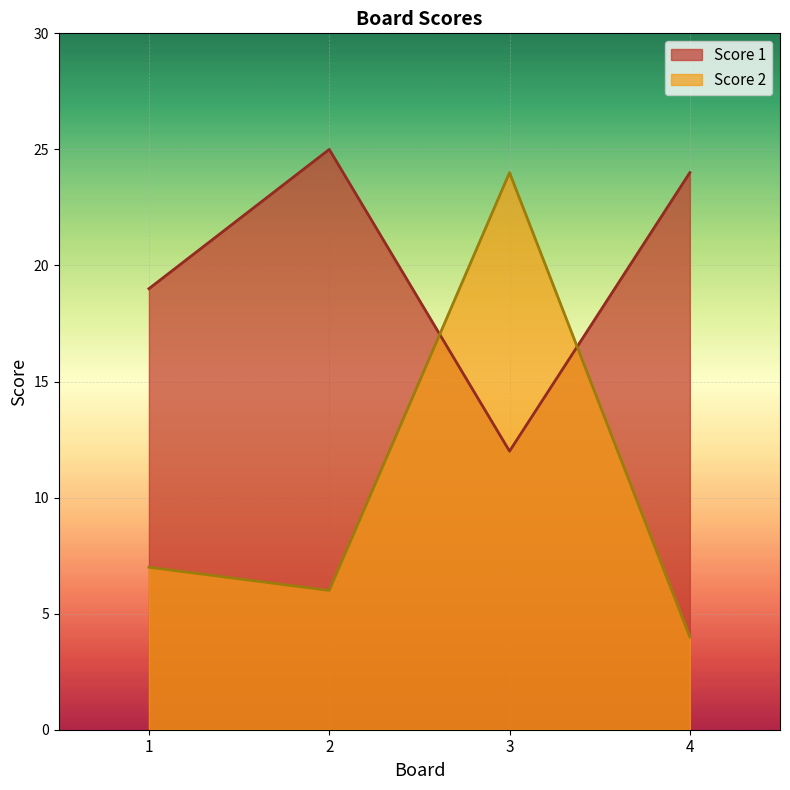

True or false: Score 2 has more than 0 points higher than both neighbors.

True